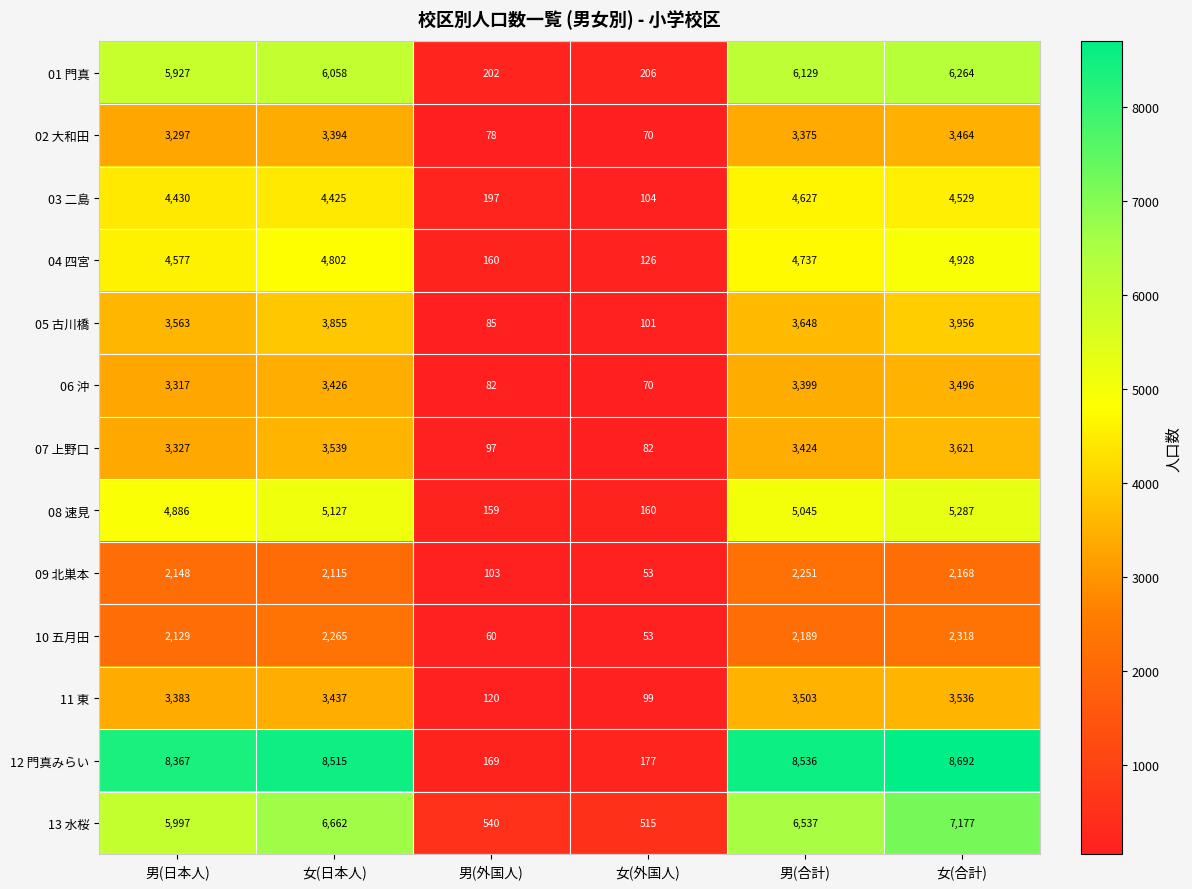

The 05 古川橋 series shows 6204 at 女(合計). True or false?

False